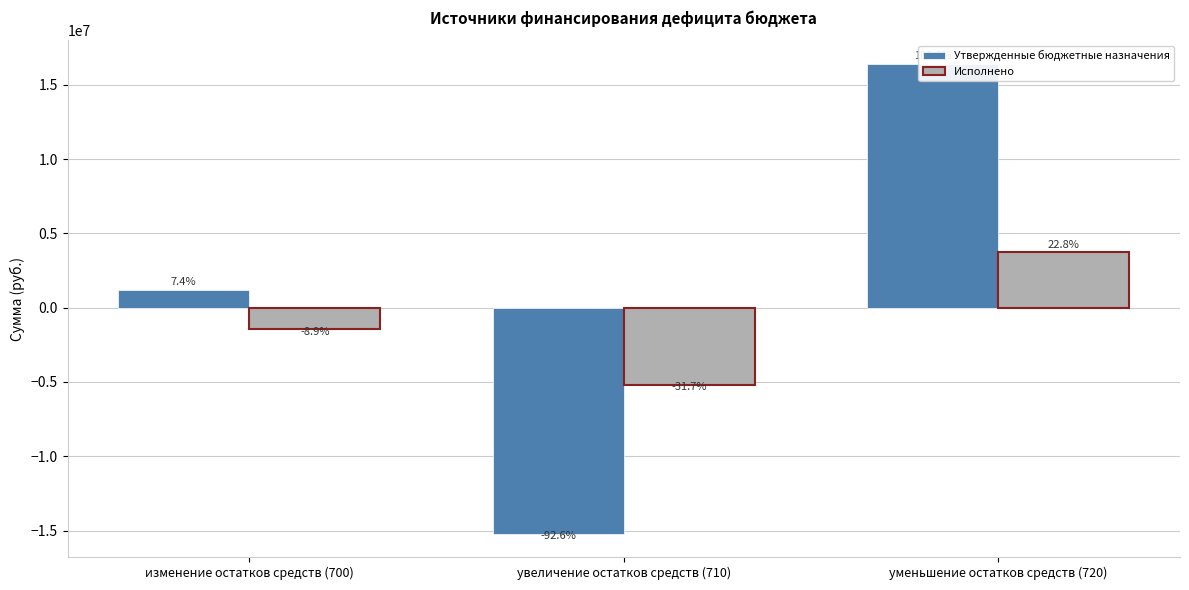

At which label does Утвержденные бюджетные назначения first exceed 1215070?

изменение остатков средств (700)